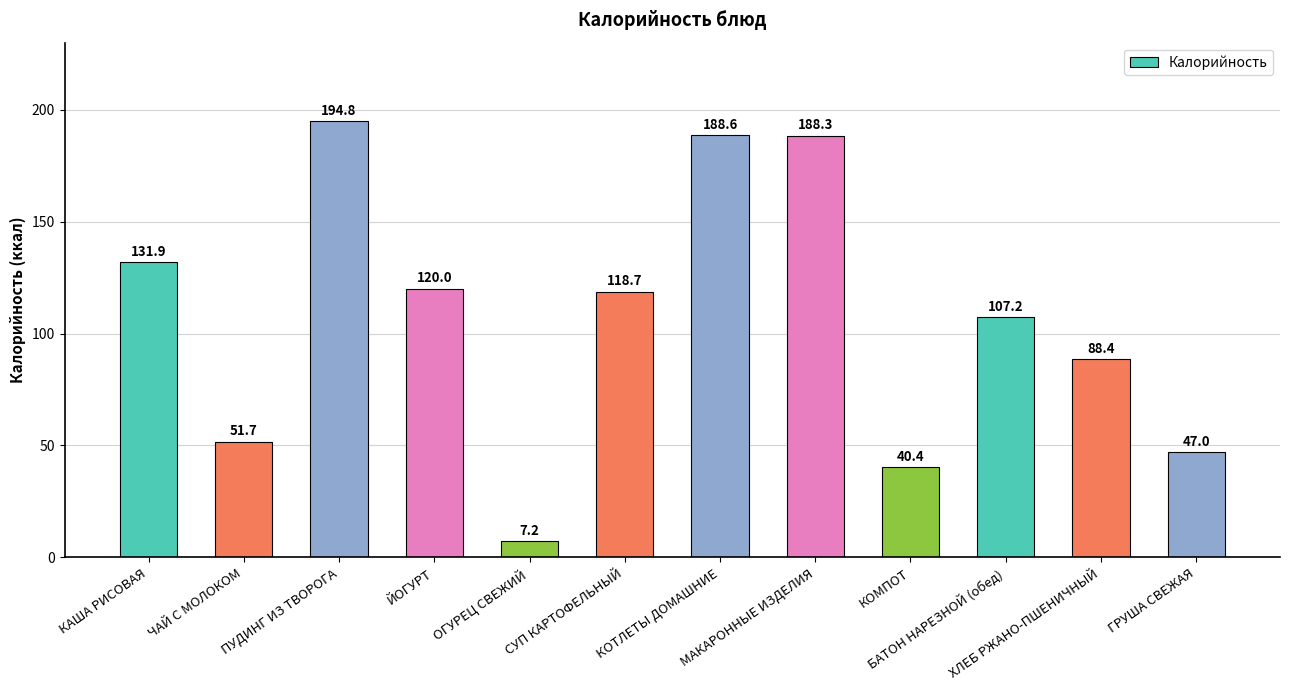

What is the difference between the values at СУП КАРТОФЕЛЬНЫЙ and ПУДИНГ ИЗ ТВОРОГА?

76.1